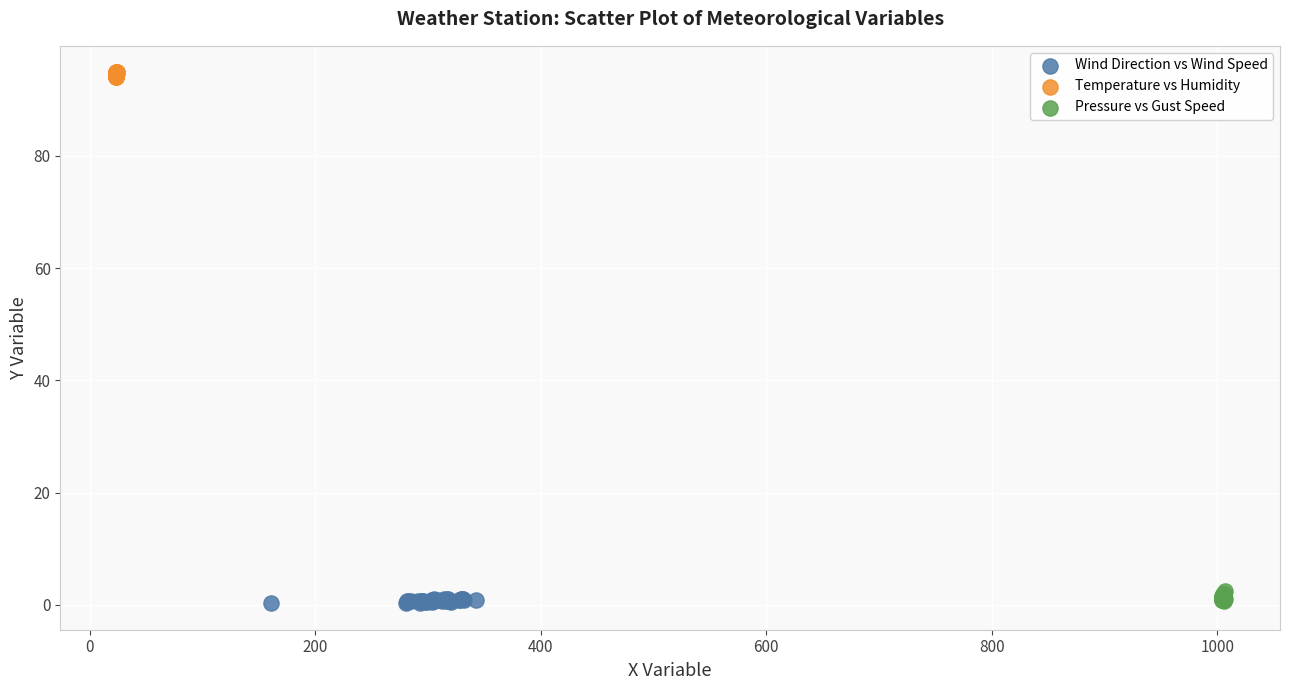

What are all the series names shown in the legend?

Wind Direction vs Wind Speed, Temperature vs Humidity, Pressure vs Gust Speed